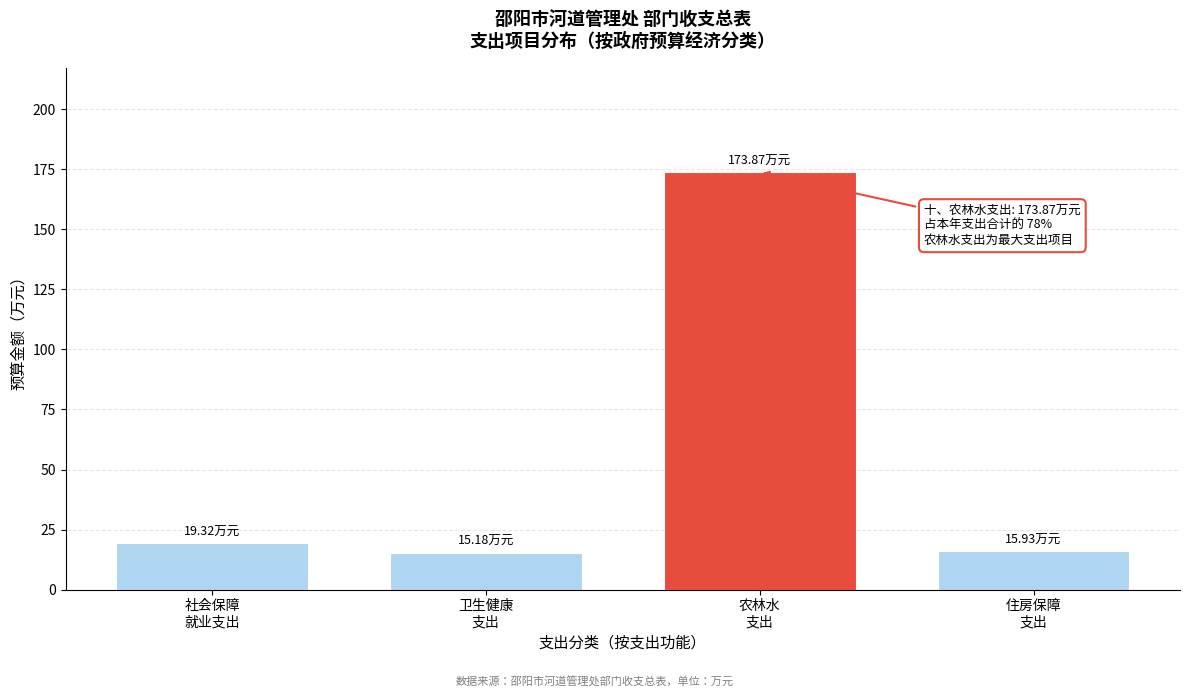

What is the difference between the maximum and second lowest values?

157.9